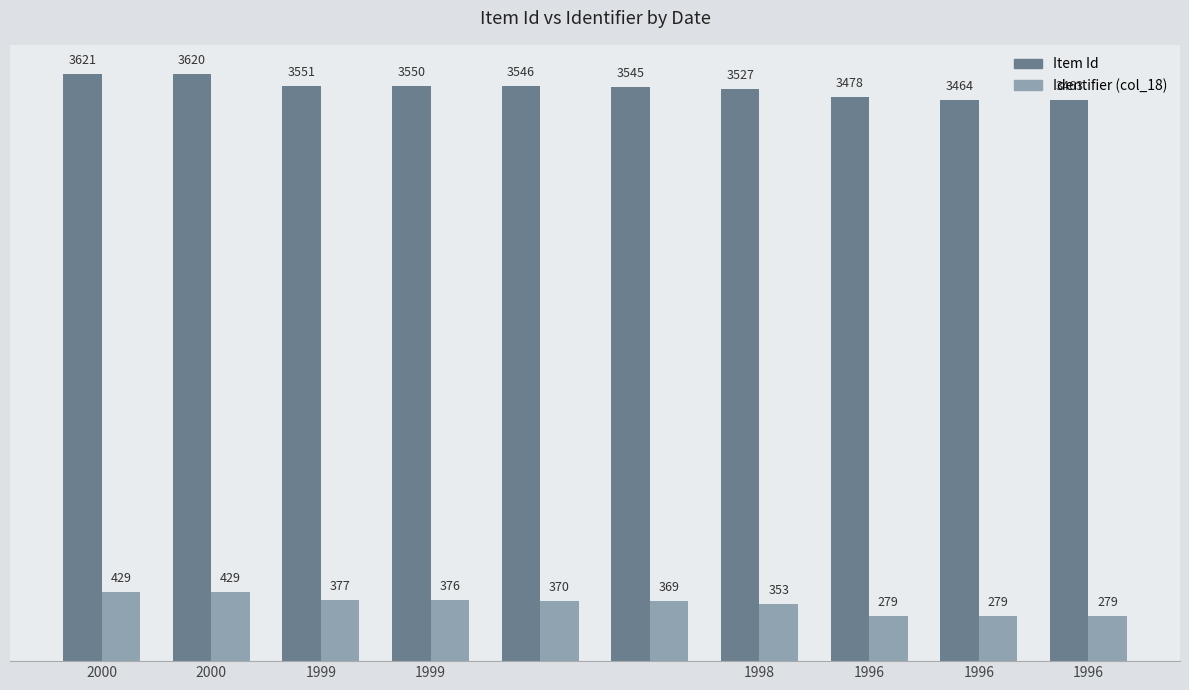

List the series in order of their overall mean, highest first.

Item Id, Identifier (col_18)